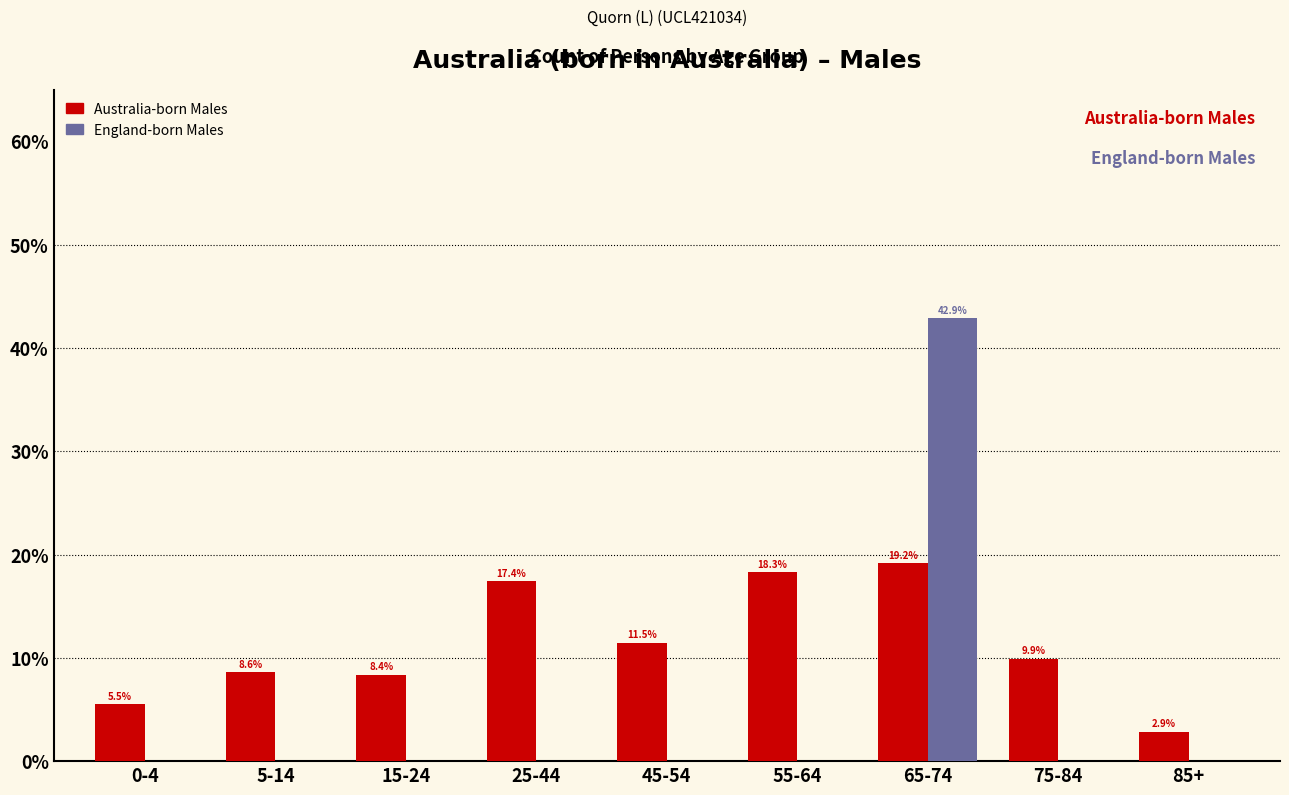

Reading left to right, list all the values displayed in this chart.

Australia-born Males: 0-4=5.5	5-14=8.6	15-24=8.4	25-44=17.4	45-54=11.5	55-64=18.3	65-74=19.2	75-84=9.9	85+=2.9
England-born Males: 0-4=0.0	5-14=0.0	15-24=0.0	25-44=0.0	45-54=0.0	55-64=0.0	65-74=42.9	75-84=0.0	85+=0.0